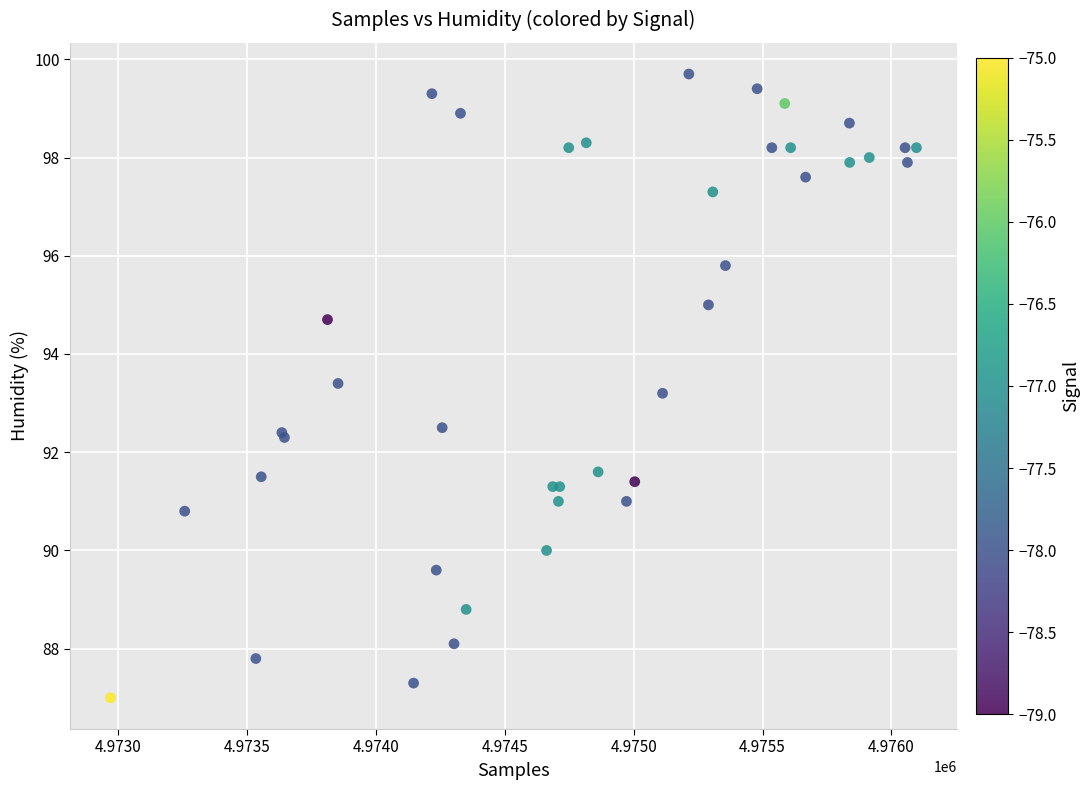

What Y value in the scatter plot is closest to 93?

93.2